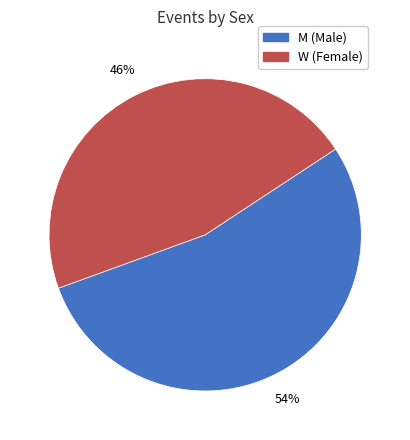

Which category accounts for the majority?

M